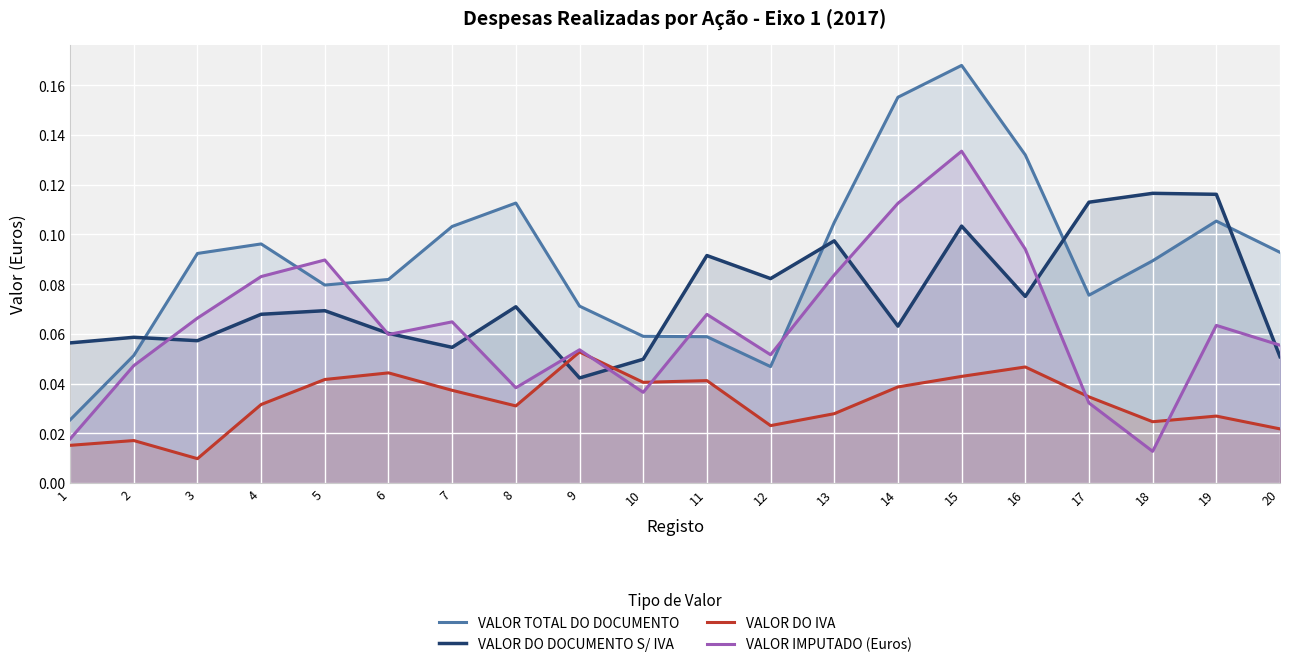

Rank the series at 11 from lowest to highest value.

VALOR DO IVA, VALOR TOTAL DO DOCUMENTO, VALOR IMPUTADO (Euros), VALOR DO DOCUMENTO S/ IVA